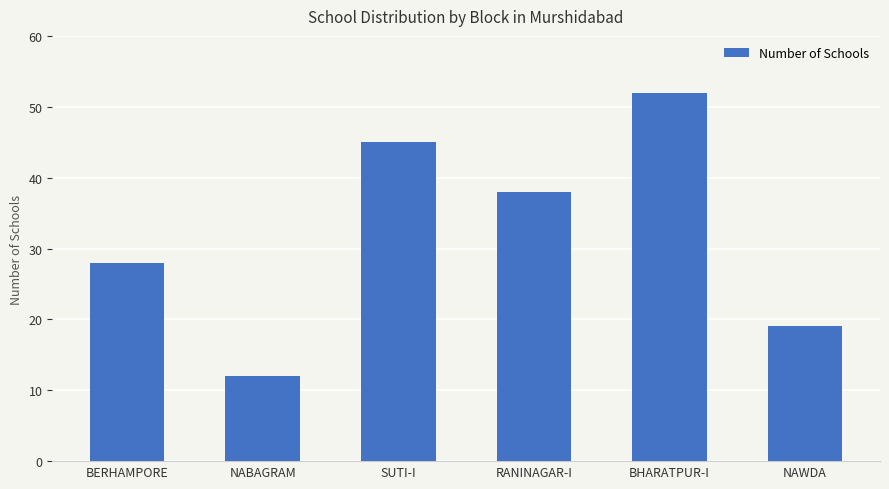

What is the sum of the values at NABAGRAM and NAWDA?

31